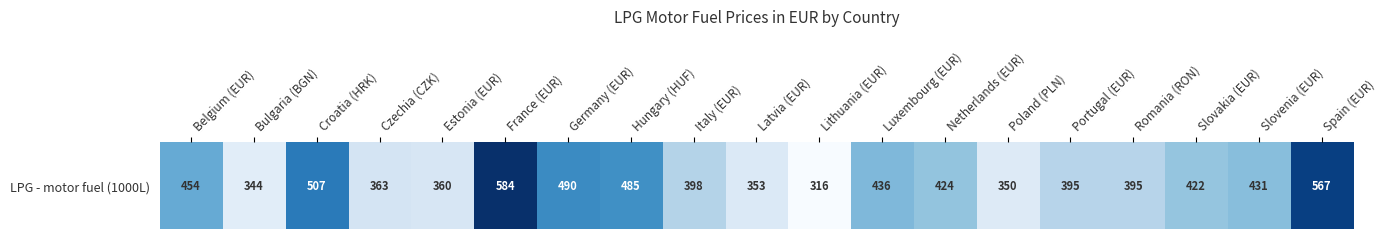

Reading left to right, transcribe all the data shown in this chart.

Belgium (EUR)=453.7	Bulgaria (BGN)=344.2	Croatia (HRK)=507.0	Czechia (CZK)=363.2	Estonia (EUR)=359.5	France (EUR)=583.6	Germany (EUR)=489.7	Hungary (HUF)=484.8	Italy (EUR)=397.7	Latvia (EUR)=353.0	Lithuania (EUR)=316.0	Luxembourg (EUR)=436.2	Netherlands (EUR)=423.6	Poland (PLN)=350.4	Portugal (EUR)=394.7	Romania (RON)=395.1	Slovakia (EUR)=421.7	Slovenia (EUR)=430.9	Spain (EUR)=566.8